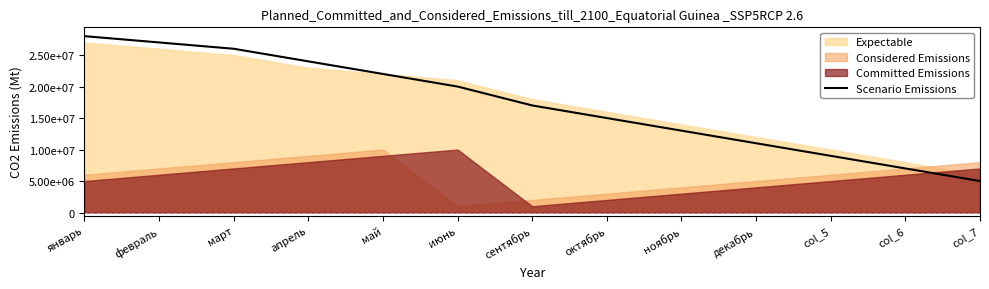

At which label does the data first exceed 17000000?

январь